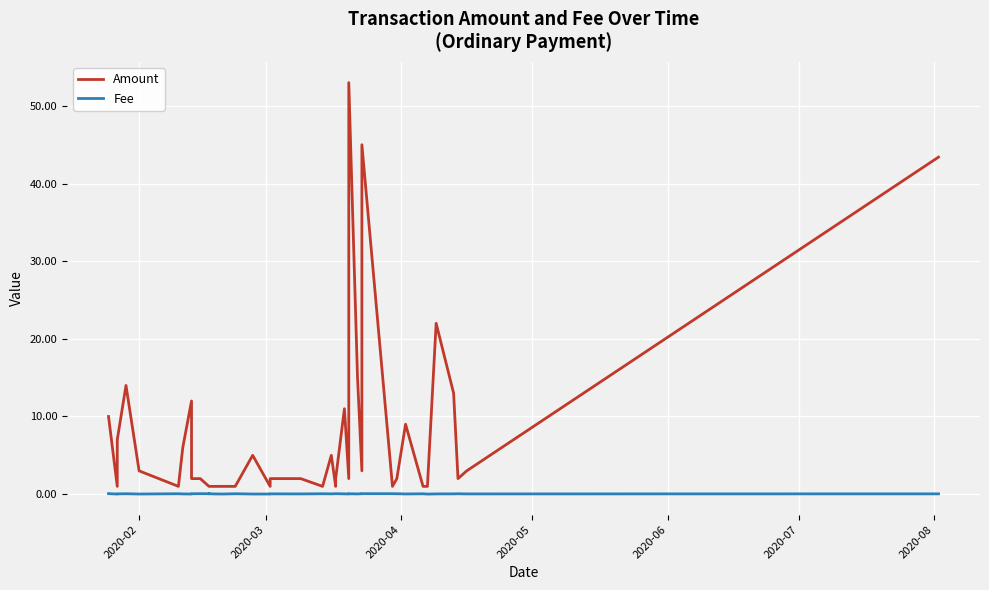

Reading left to right, what are all the values shown in this chart?

Amount: 10.0	1.0	7.0	14.0	3.0	1.0	6.0	12.0	2.0	2.0	1.0	1.0	1.0	1.0	1.0	1.0	5.0	1.0	2.0	2.0	1.0	5.0	1.0	2.0	11.0	2.0	53.0	15.0	3.0	45.0	1.0	2.0	9.0	1.0	1.0	22.0	13.0	2.0	3.0	43.4
Fee: 0.1	0.0	0.0	0.1	0.0	0.1	0.0	0.0	0.1	0.1	0.1	0.0	0.1	0.0	0.0	0.1	0.0	0.0	0.0	0.0	0.1	0.0	0.1	0.1	0.0	0.0	0.1	0.0	0.1	0.1	0.1	0.1	0.0	0.0	0.0	0.0	0.0	0.1	0.0	0.0